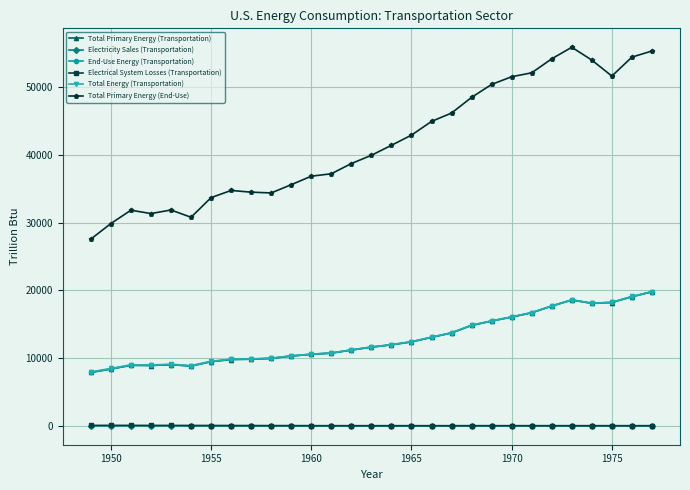

What is the highest value of the Total Primary Energy (Transportation) series?

19786.3